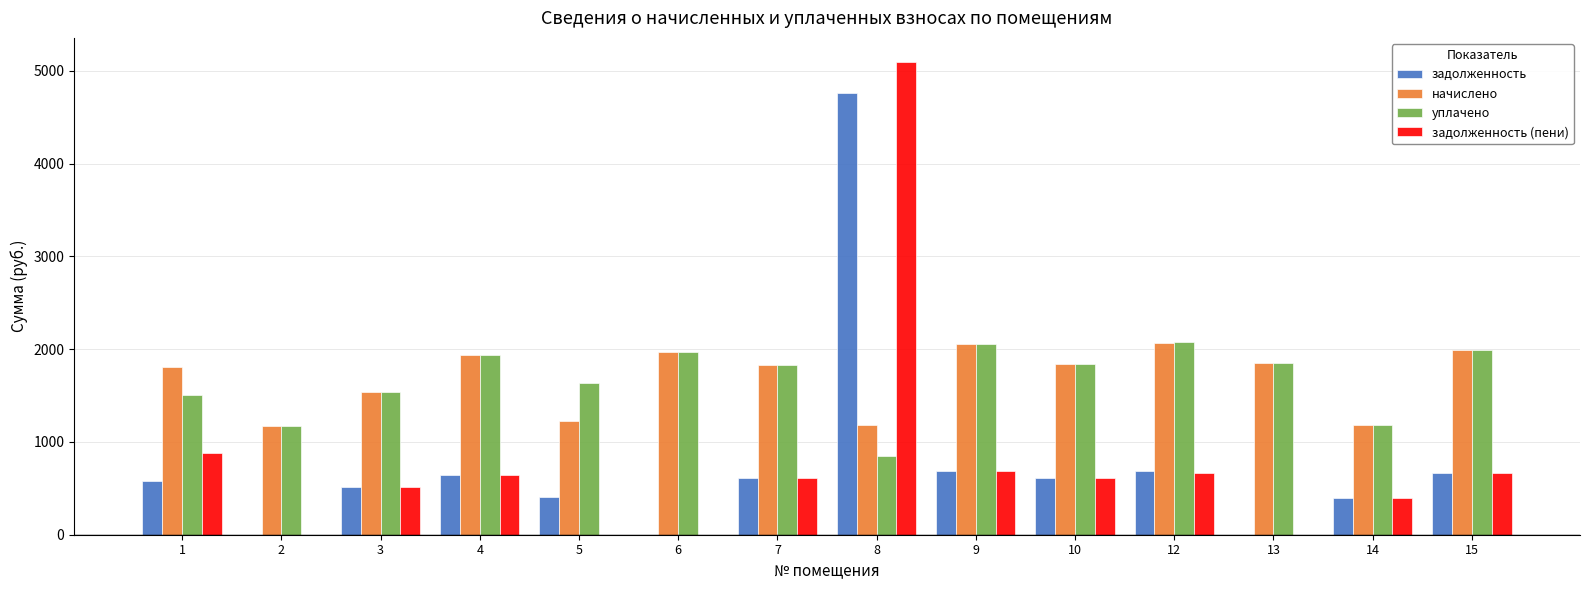

The задолженность (пени) series shows 1099.4 at 10. True or false?

False